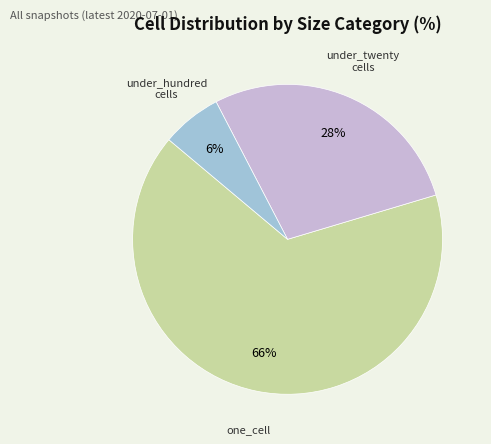

To the nearest percent, what is the average slice percentage?

33%